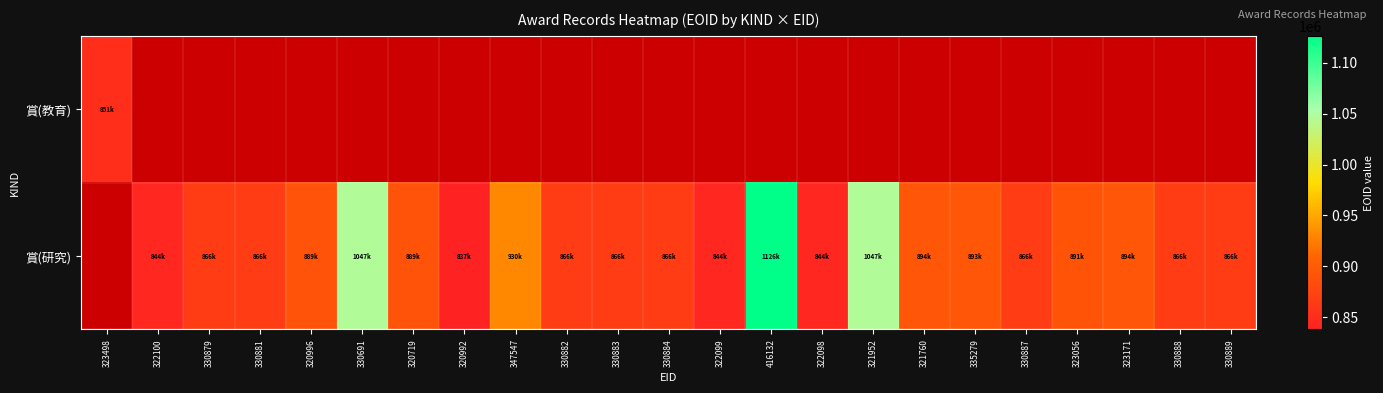

The 賞(研究) series shows 1264477.9 at 330888. True or false?

False